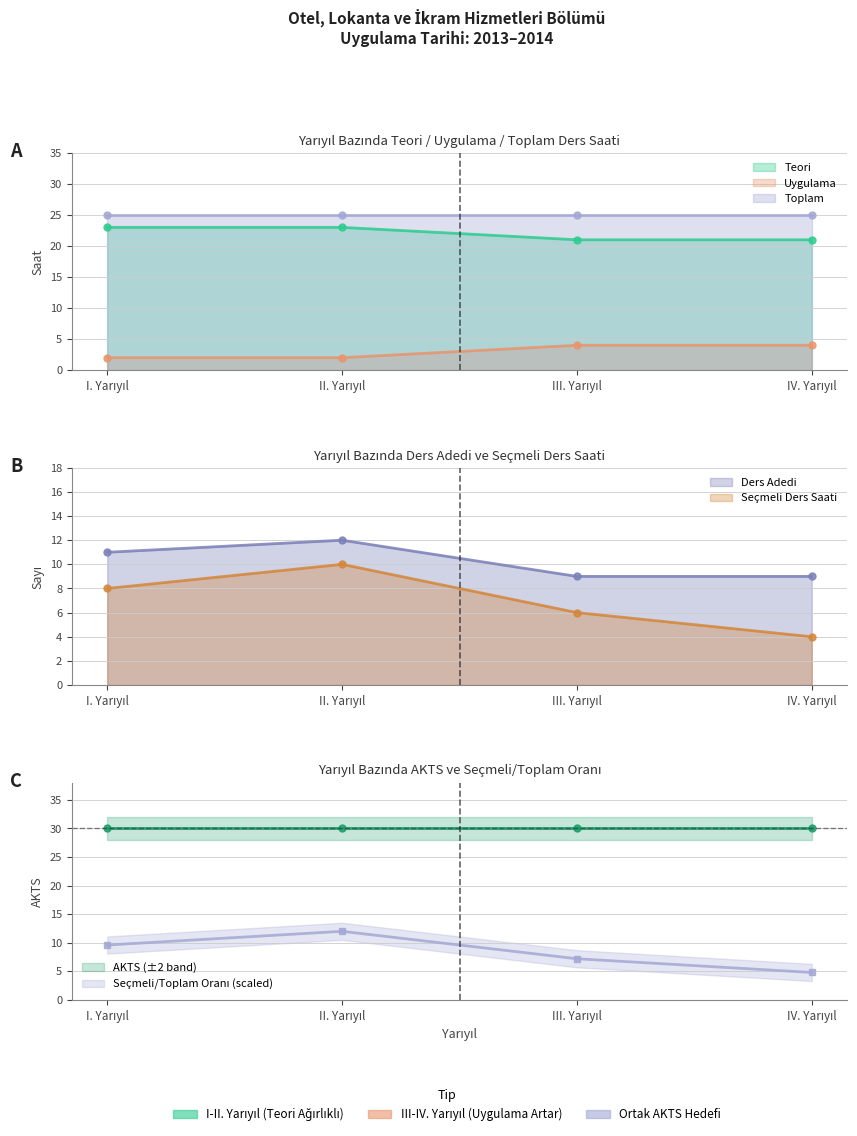

What position from the left is I. Yarıyıl?

1